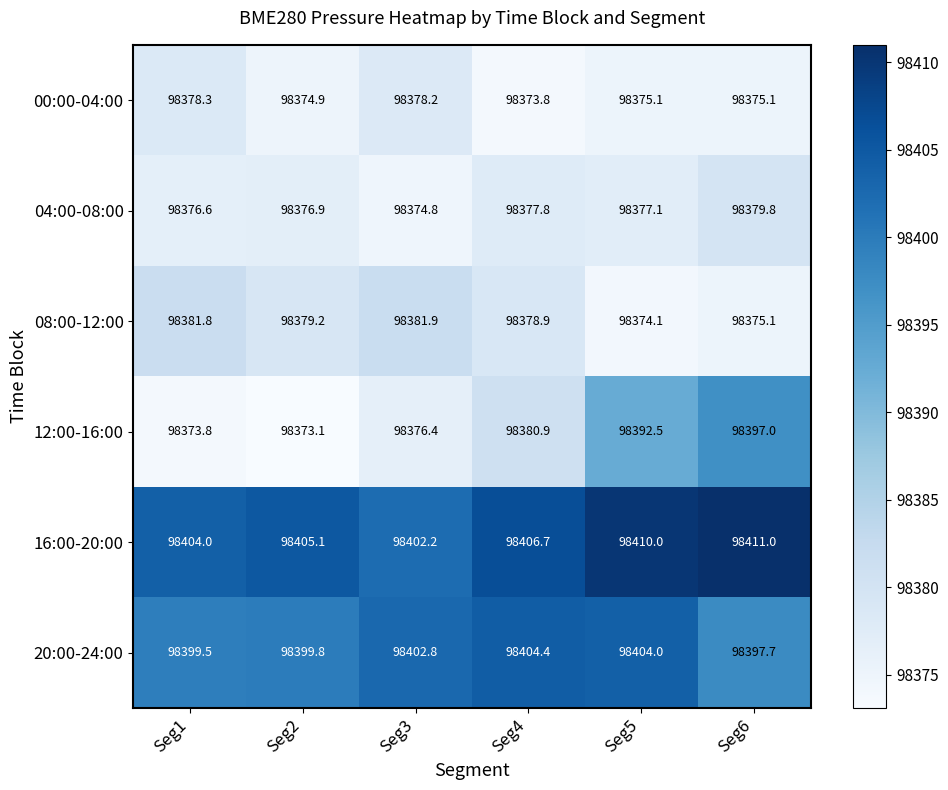

The 16:00-20:00 series shows 98406.7 at Seg4. True or false?

True